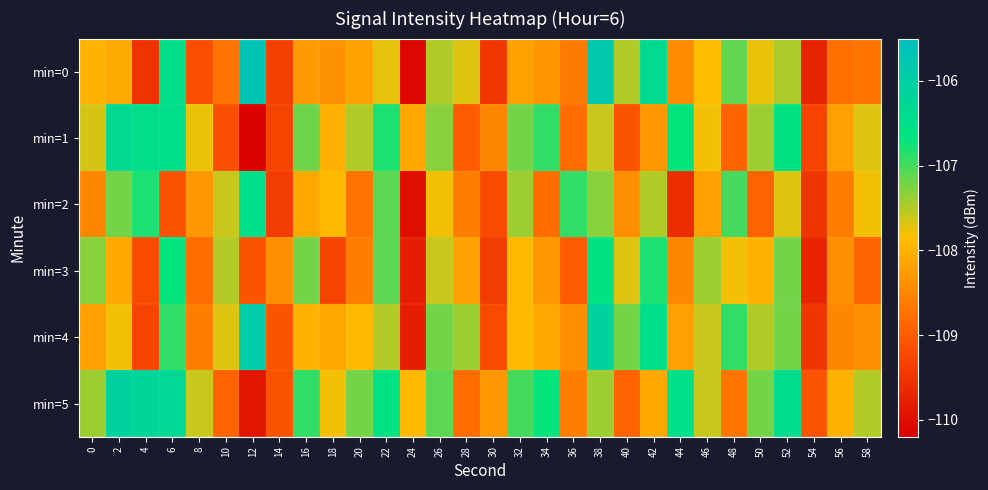

Count the number of categories in the chart.

30